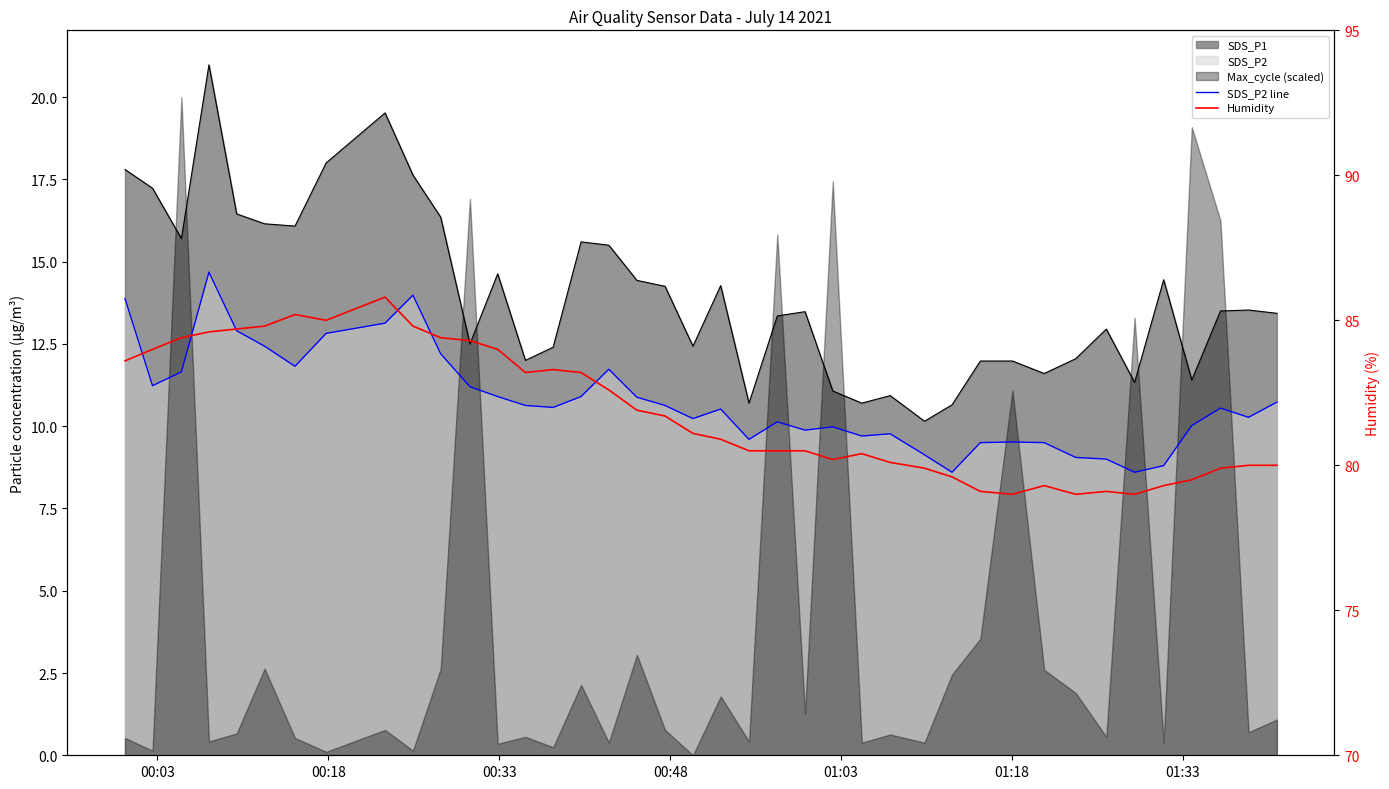

True or false: SDS_P2 line and Humidity cross at least once.

False